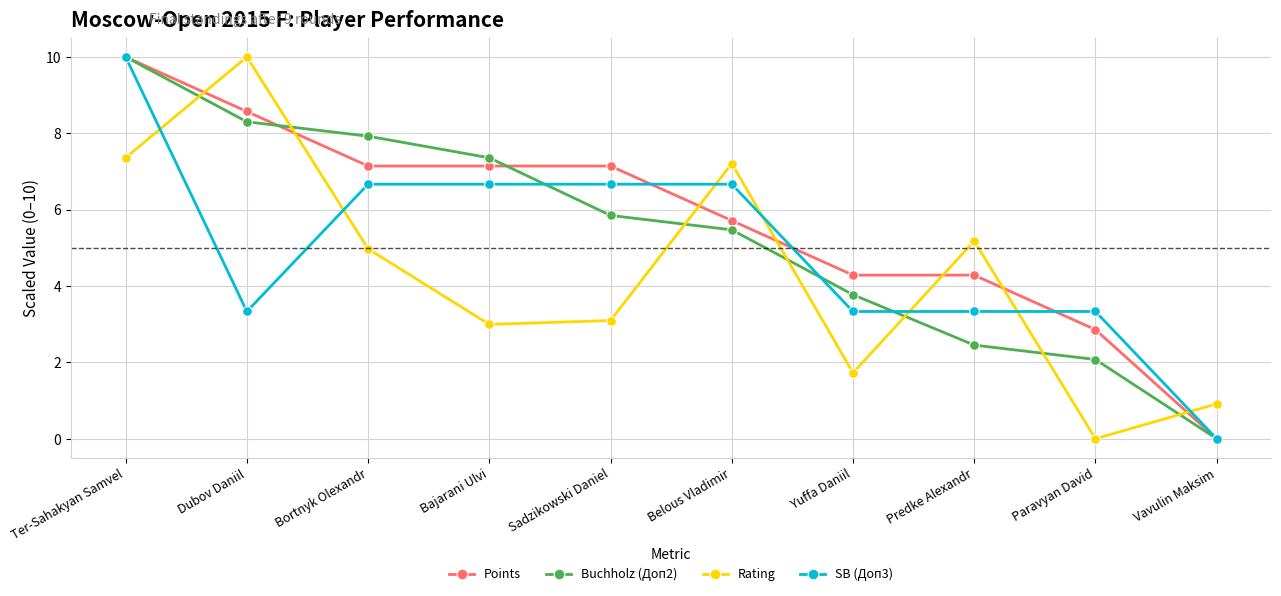

The Points series shows 4.3 at Sadzikowski Daniel. True or false?

False